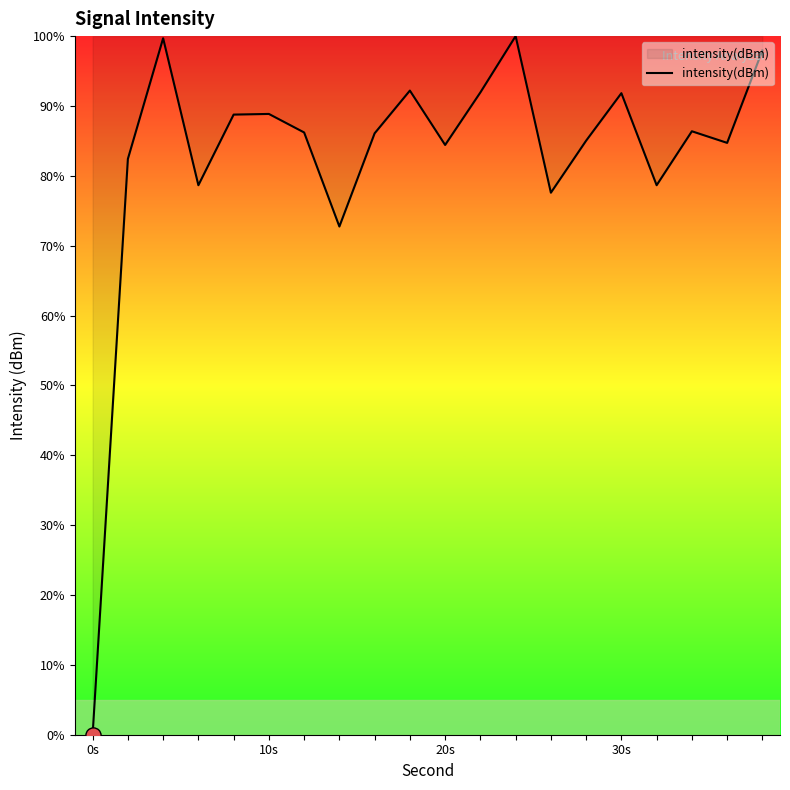

What is the greatest value displayed?

100.0